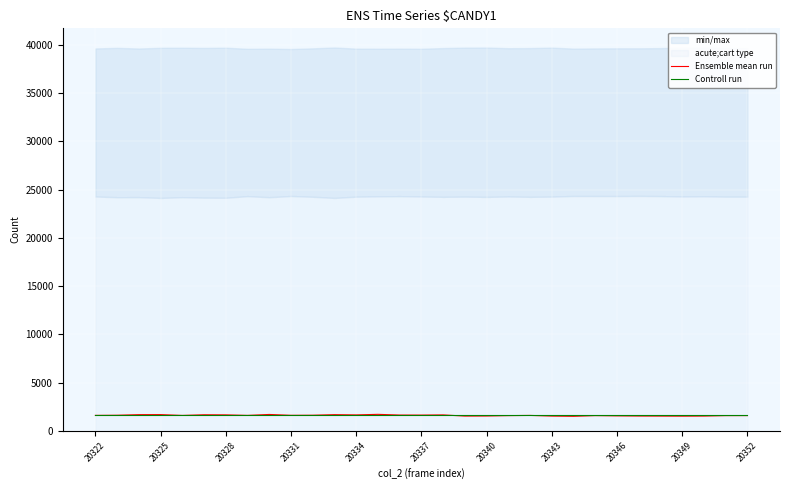

What is the label of the 1st point from the left?

20322